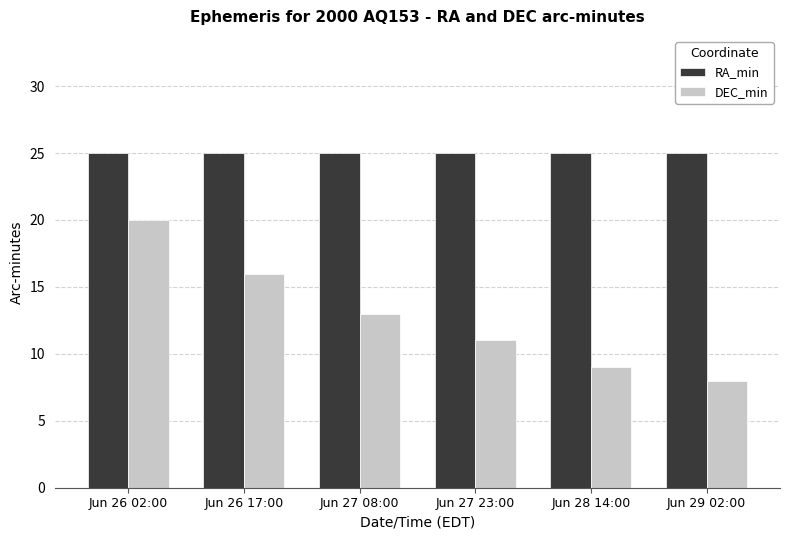

At how many categories does at least one series exceed 14?

6